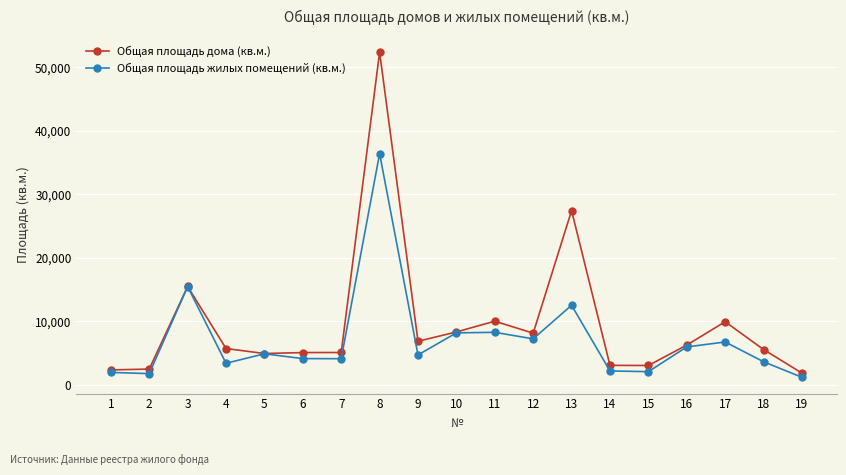

What is the value of the Общая площадь дома (кв.м.) point at the 13th from the left?

27425.3